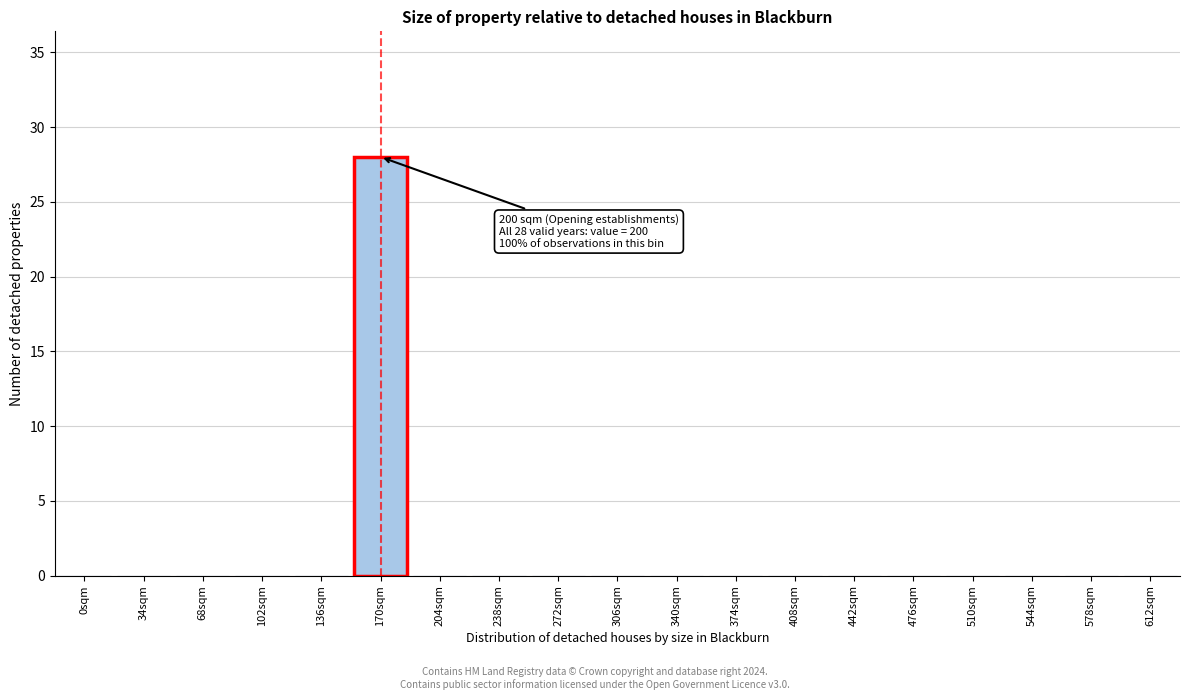

Reading left to right, transcribe all the data shown in this chart.

0sqm=0	34sqm=0	68sqm=0	102sqm=0	136sqm=0	170sqm=28	204sqm=0	238sqm=0	272sqm=0	306sqm=0	340sqm=0	374sqm=0	408sqm=0	442sqm=0	476sqm=0	510sqm=0	544sqm=0	578sqm=0	612sqm=0